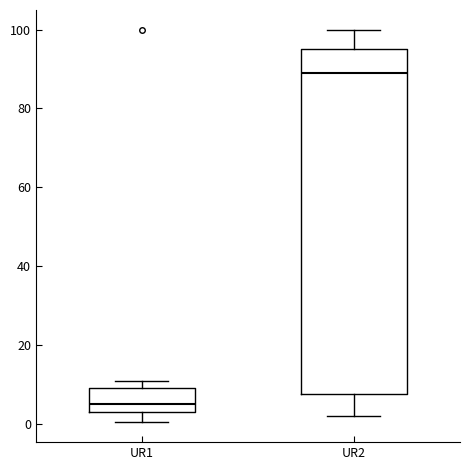

Which box has the highest median line?

UR2